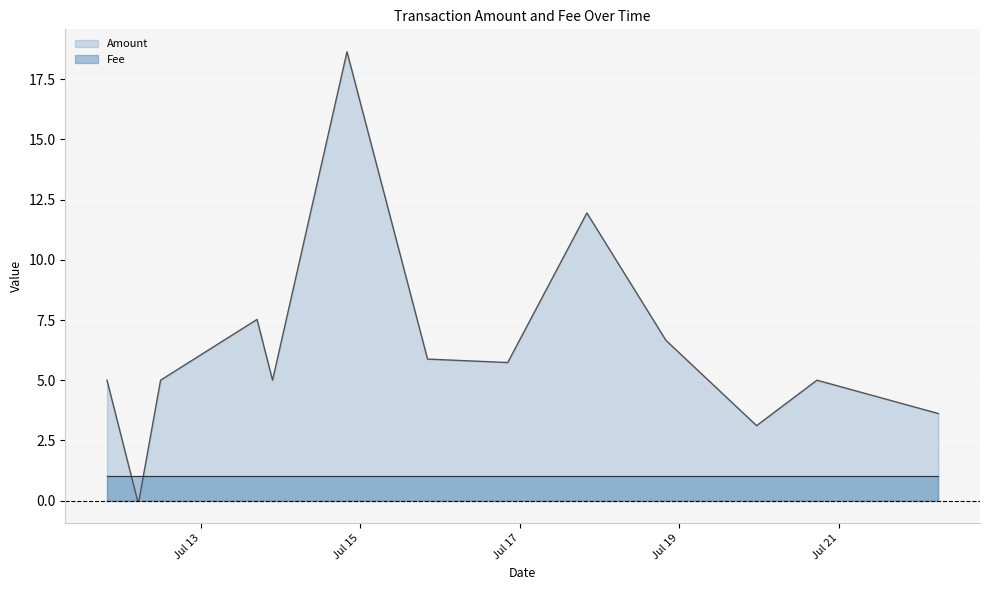

What is the highest value of the Fee series?

1.0